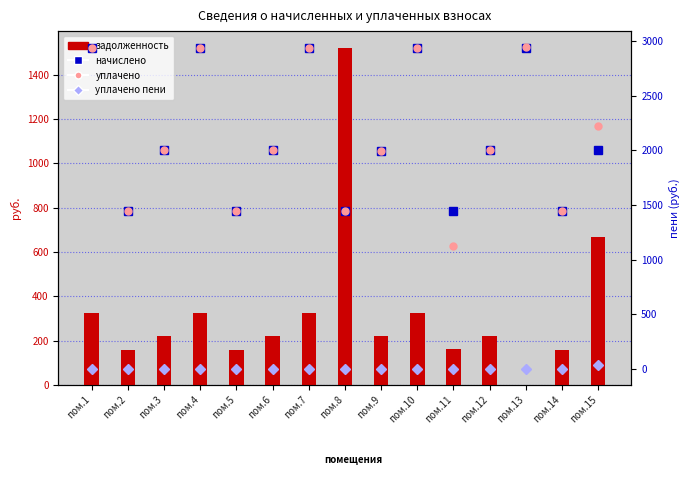

The value of уплачено at пом.4 is 2933.6. True or false?

True